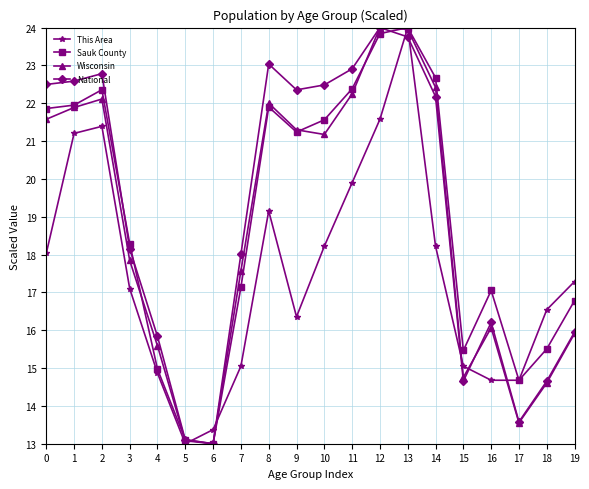

At which category is the sum across all series the highest?

13